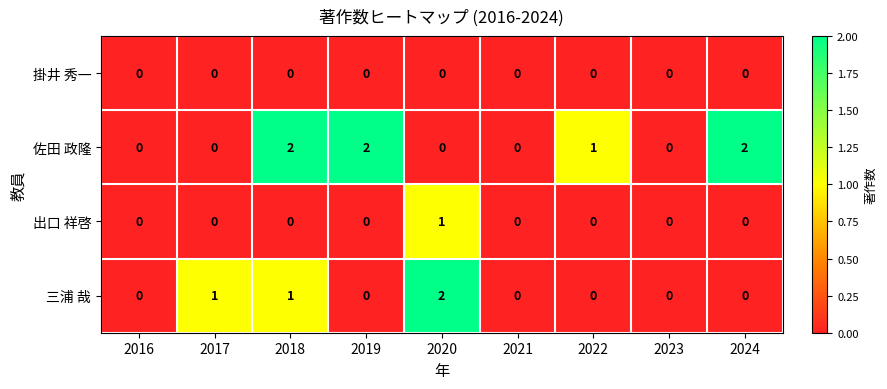

What is the total value across all series at 2019?

2